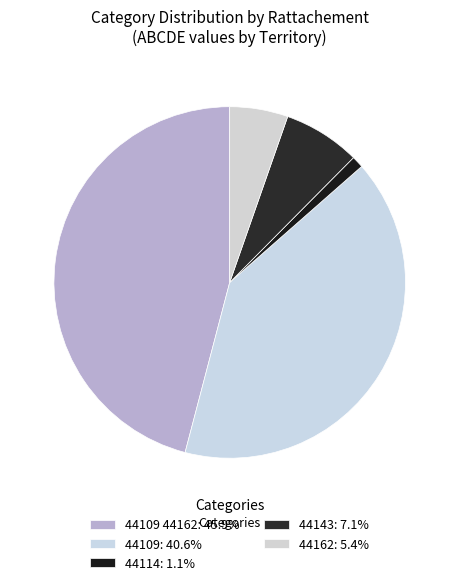

How many segments does this pie chart have?

5